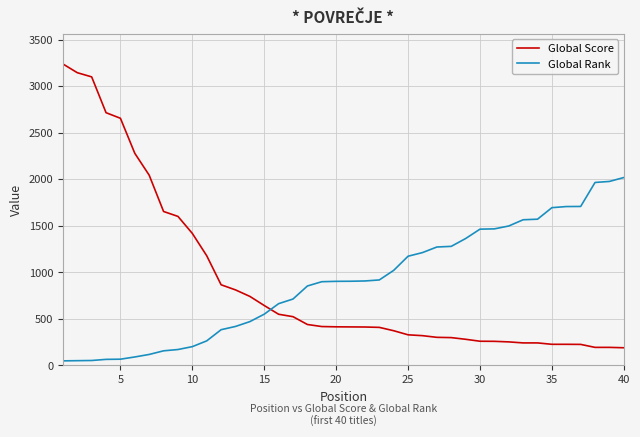

How many times do Global Score and Global Rank cross each other?

1